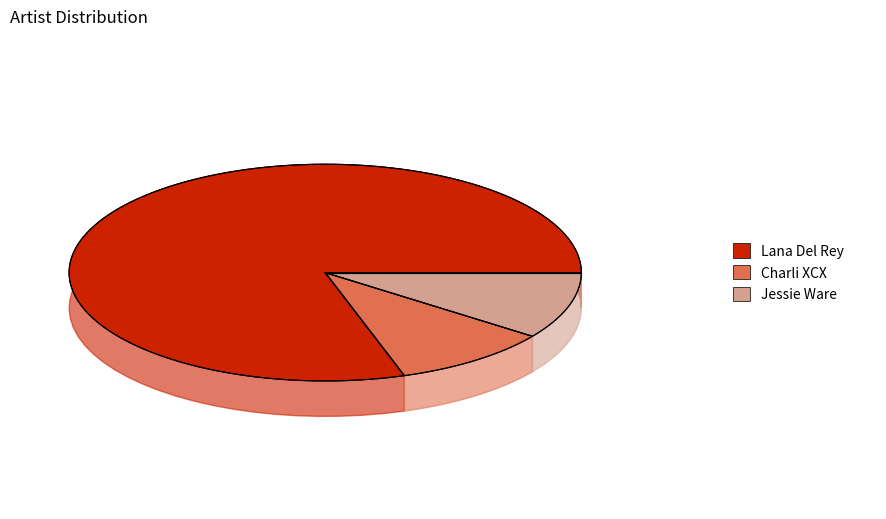

How many slices are in this pie chart?

3